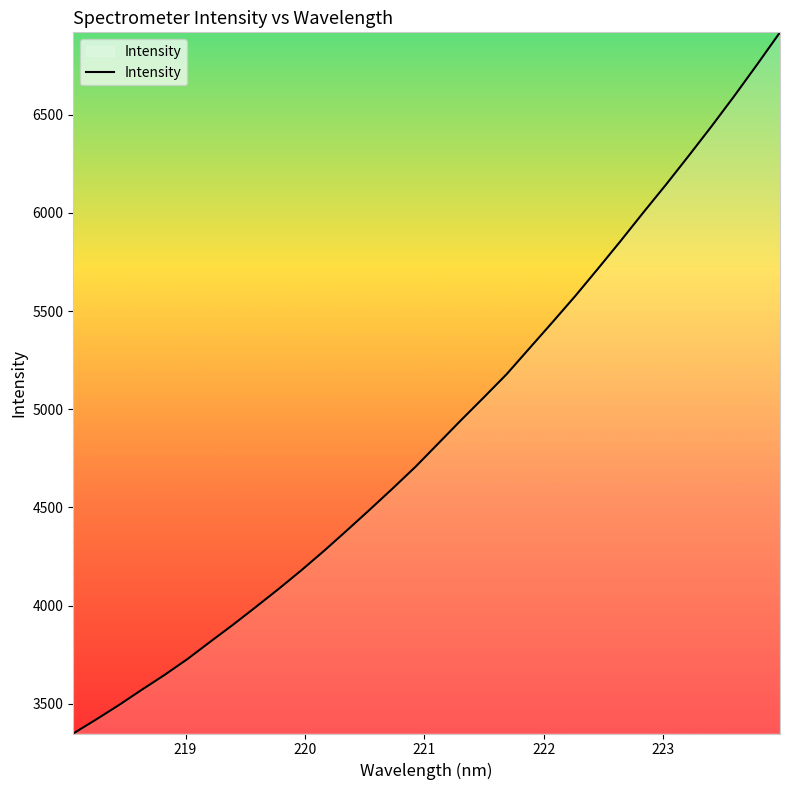

What is the maximum value shown in the chart?

6920.4